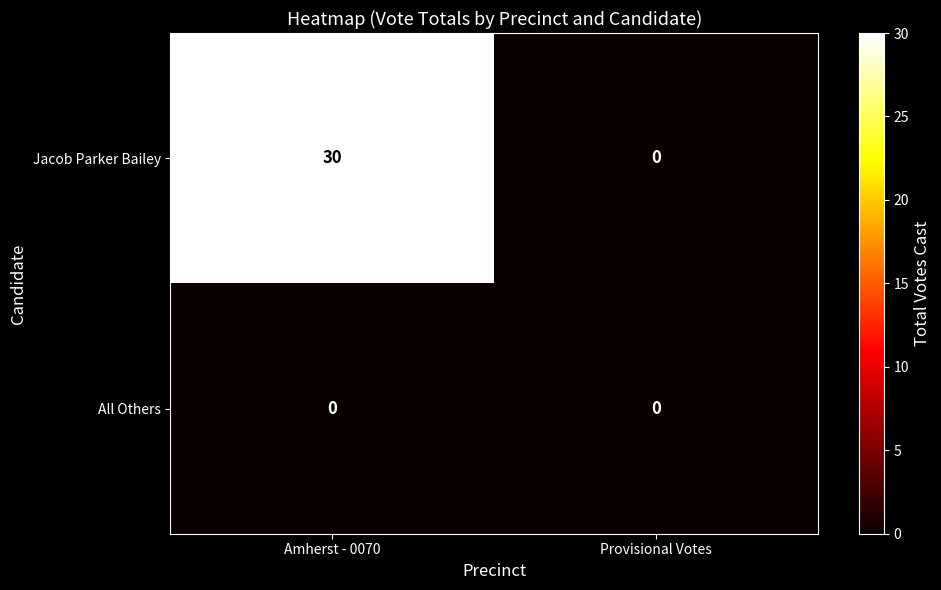

Which series has the largest total across all categories?

Jacob Parker Bailey